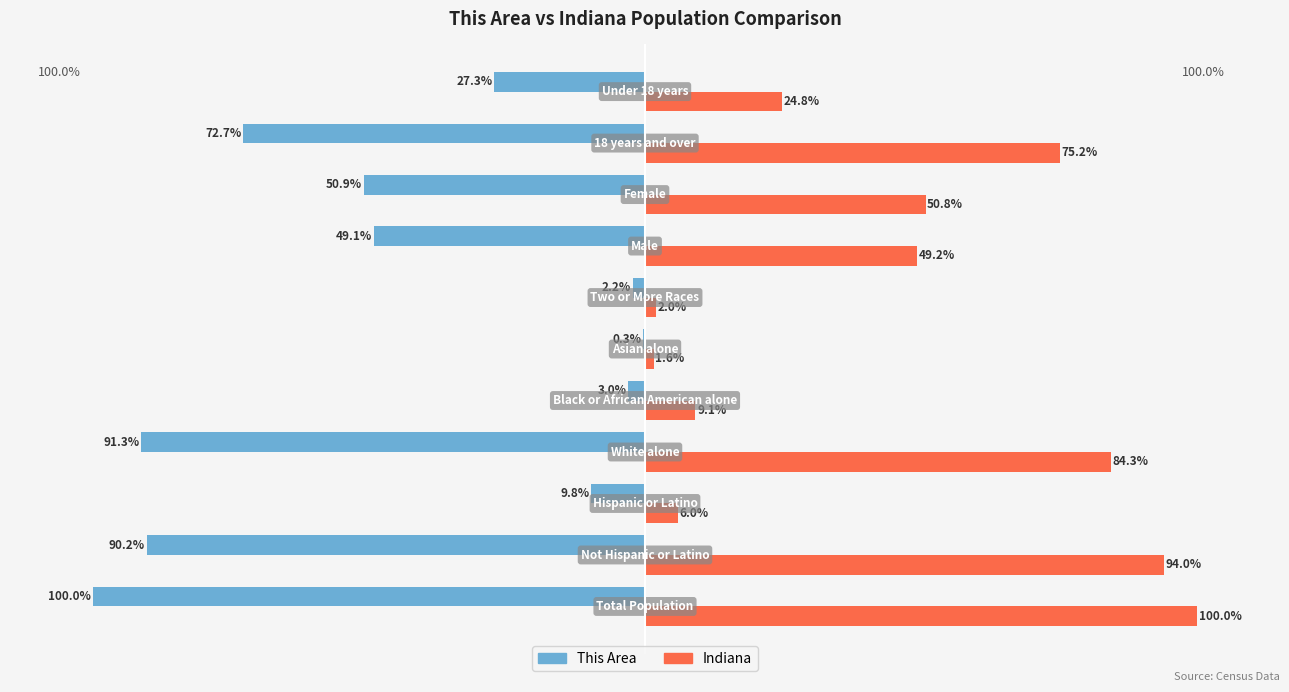

Which series has the largest total across all categories?

Indiana